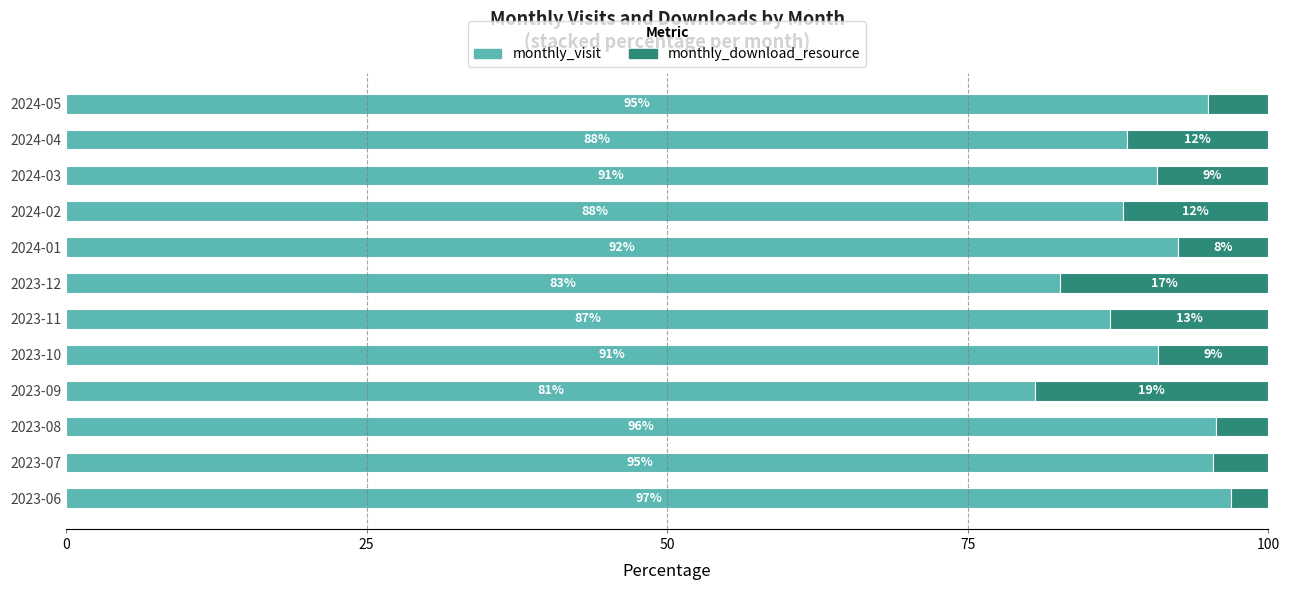

What is the total value across all series at 2023-08?

100.0